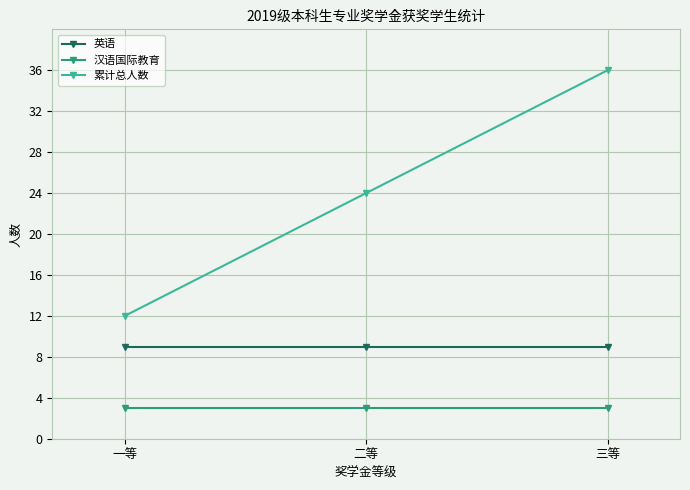

List the series in order of their peak value, highest first.

累计总人数, 英语, 汉语国际教育